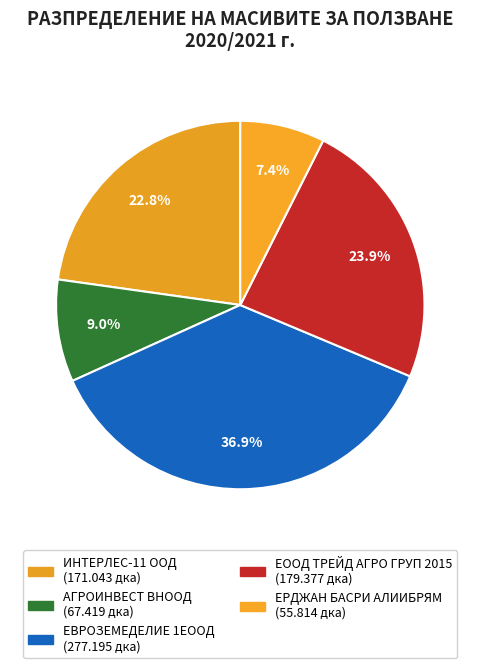

True or false: ИНТЕРЛЕС-11 ООД accounts for 23% of the total.

True